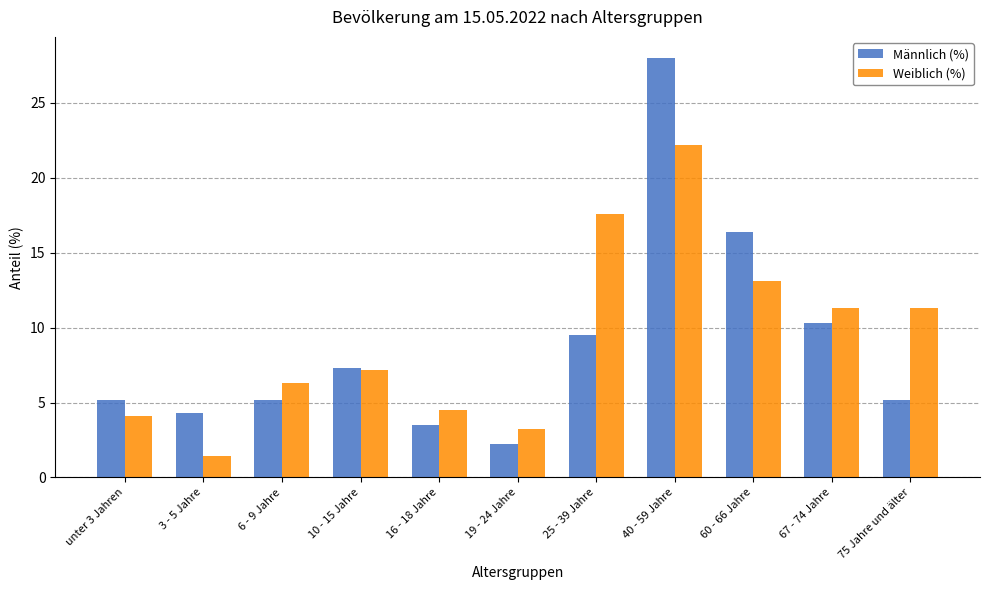

At 75 Jahre und älter, list the series in order from smallest to largest.

Männlich (%), Weiblich (%)